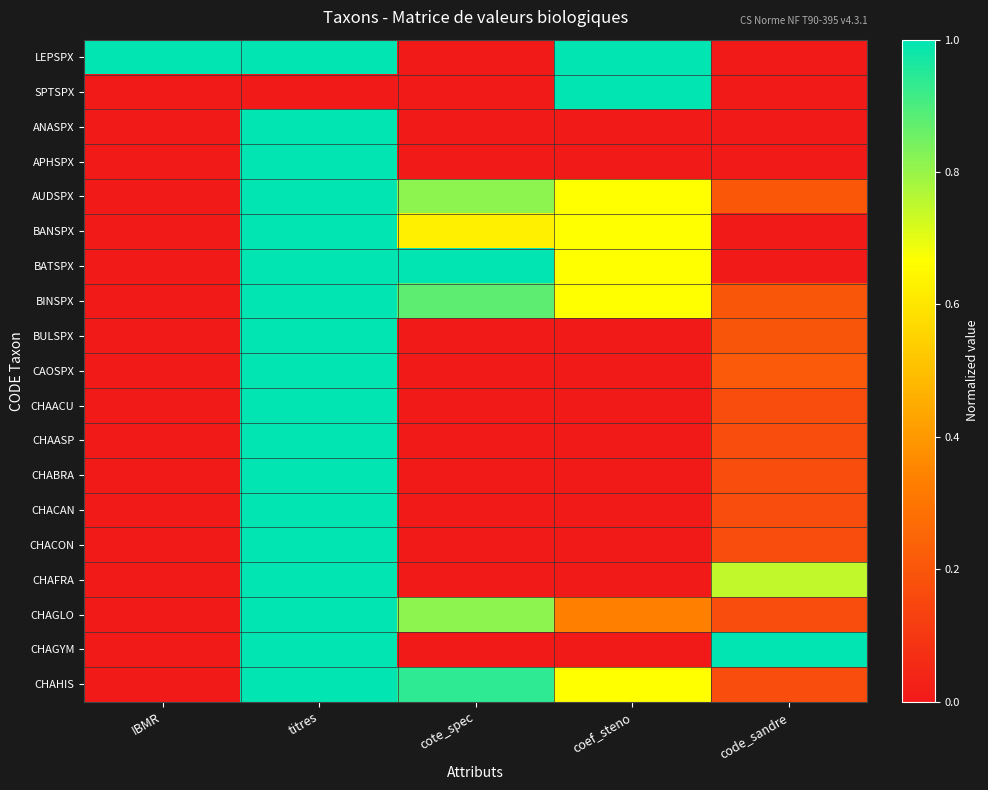

Count the number of categories in the chart.

5